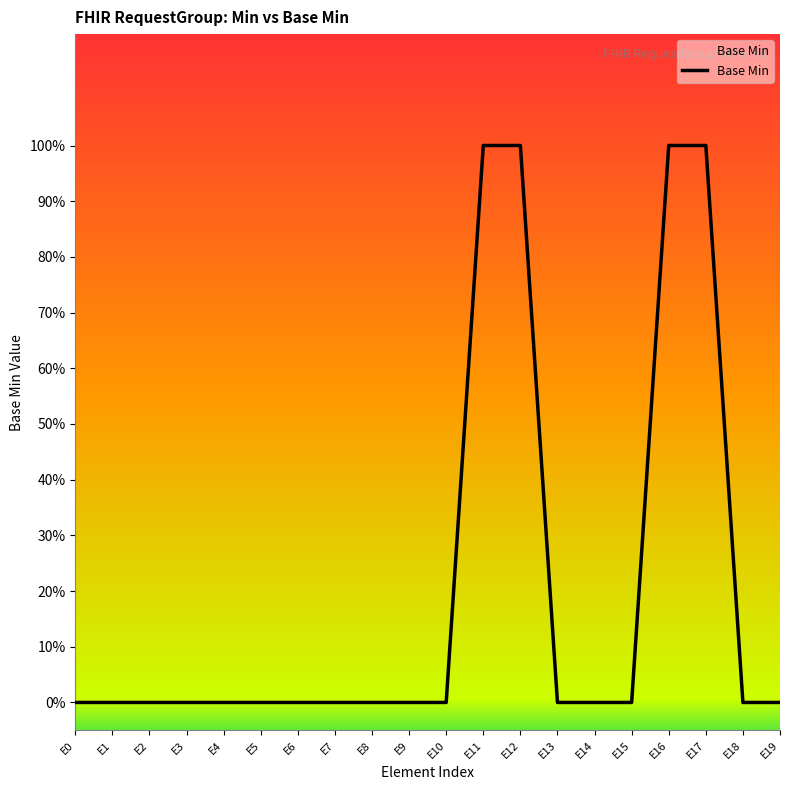

Does the chart display data point markers on the line(s)?

No